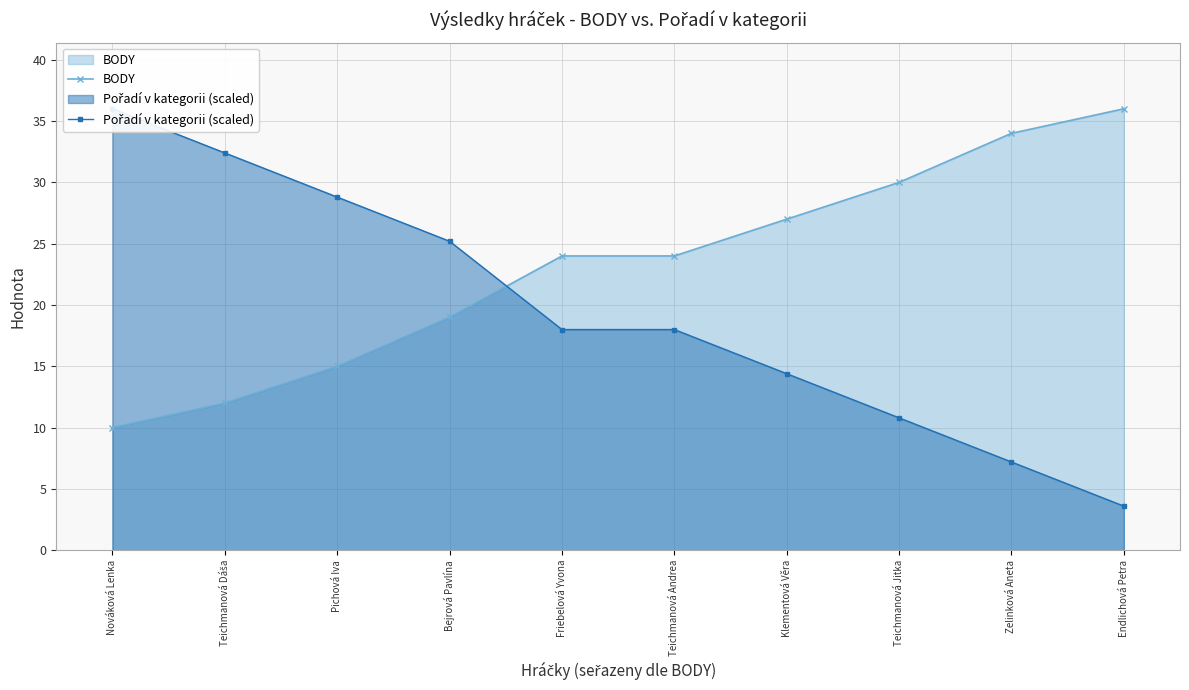

At which label does Pořadí v kategorii (scaled) reach its minimum?

Endlichová Petra